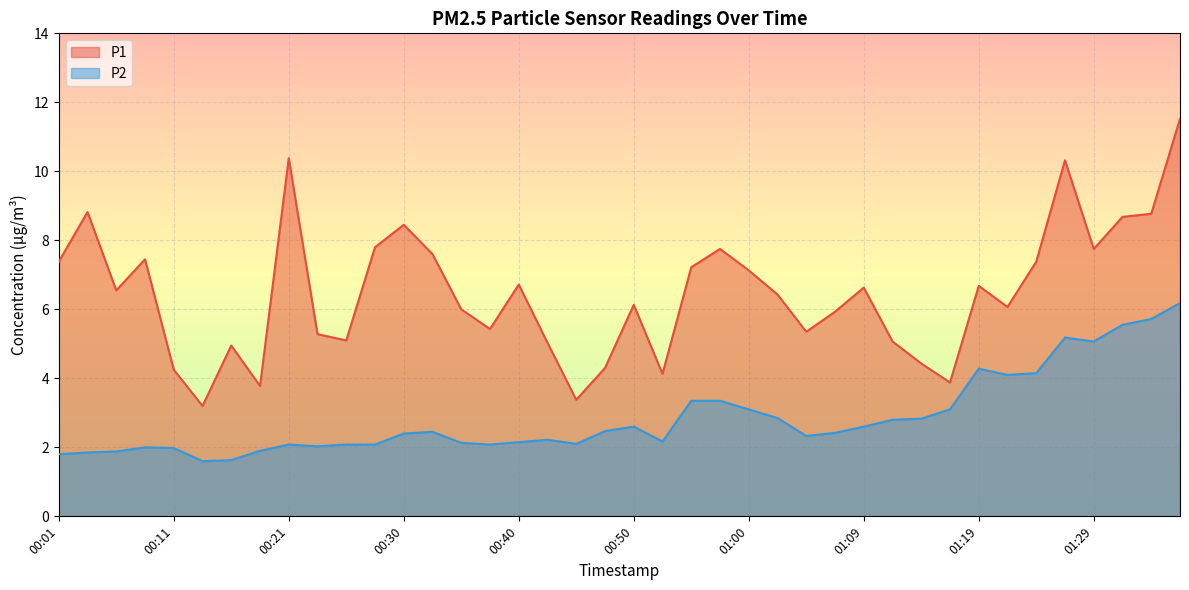

What is the spread (max minus min) of values at 00:08?

5.5